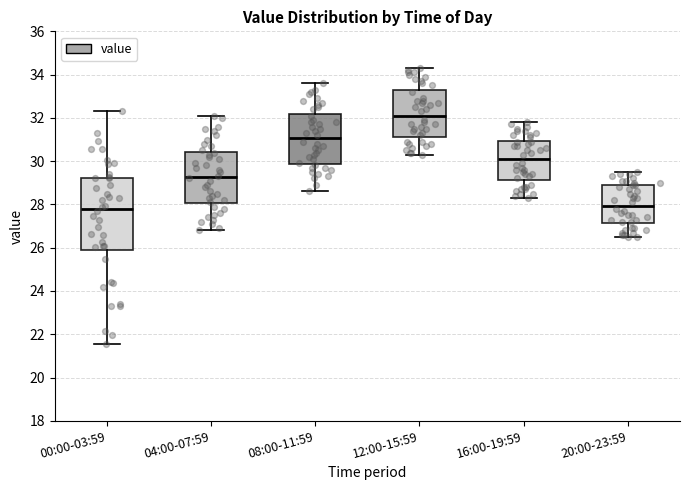

Comparing the boxes themselves (not the whiskers), which one is the tallest?

00:00-03:59